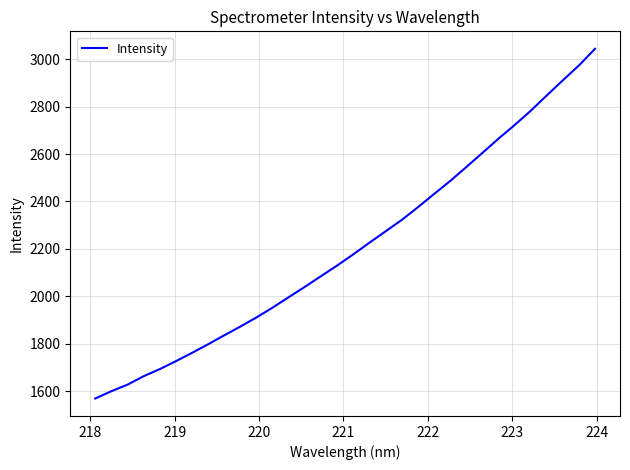

What is the smallest value displayed?

1568.8